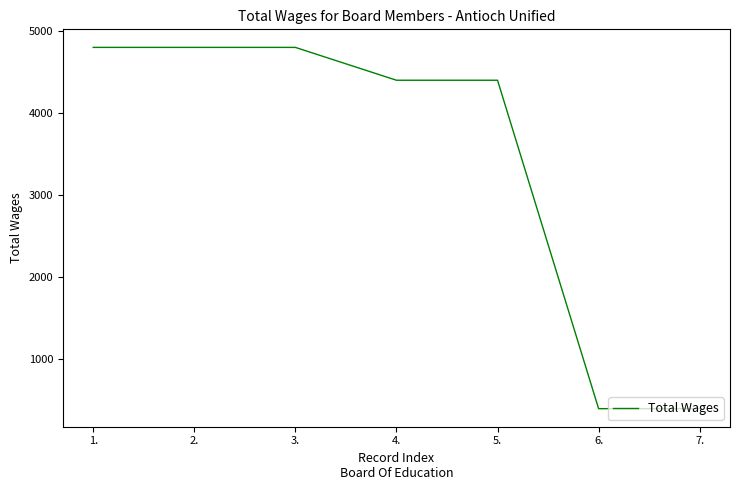

What is the ratio of the value at 4. to the value at 1.?

0.9